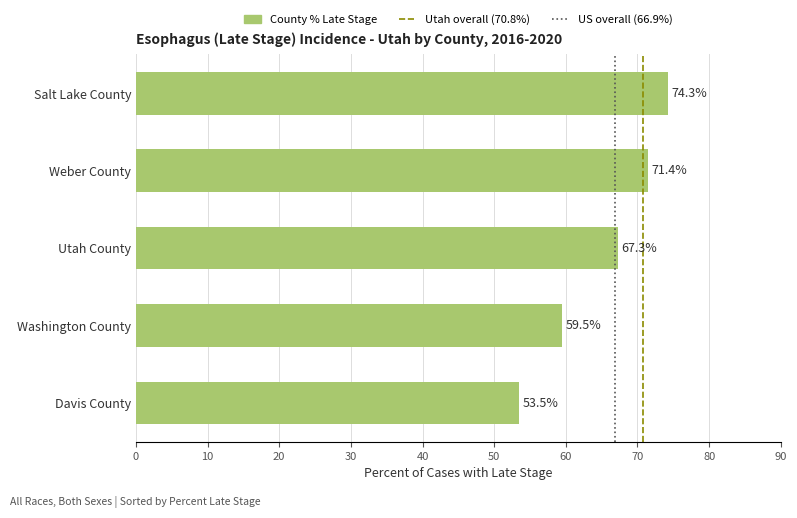

How many bars are there in total?

5